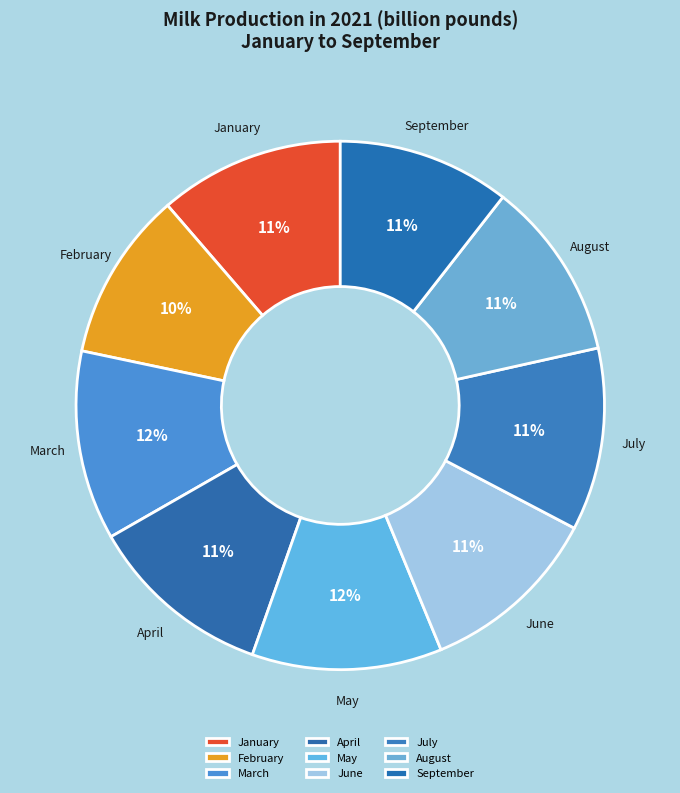

To the nearest percent, what is the average slice percentage?

11%